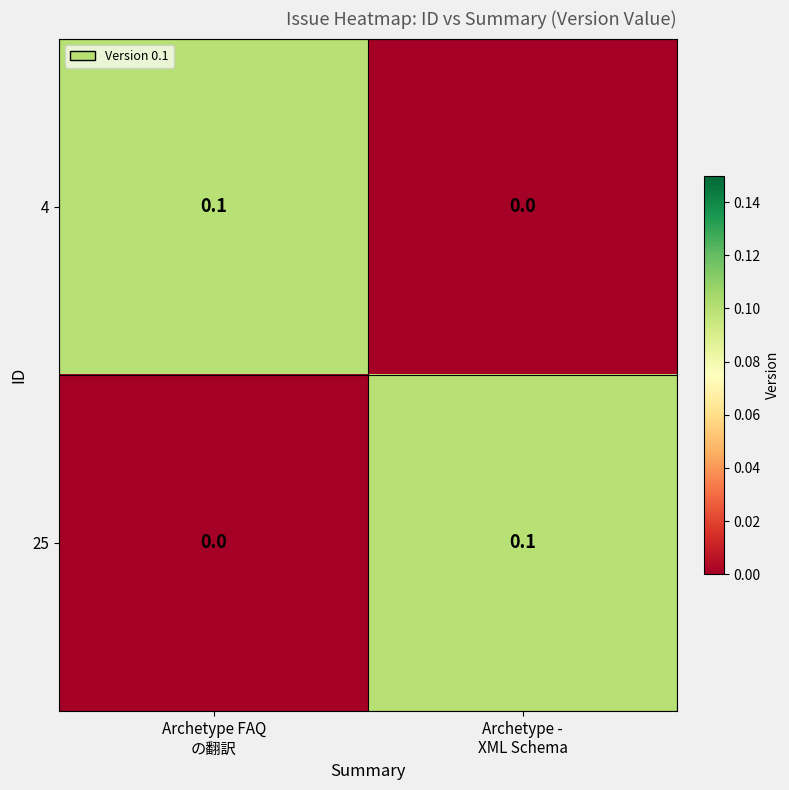

How many categories are shown in the chart?

2